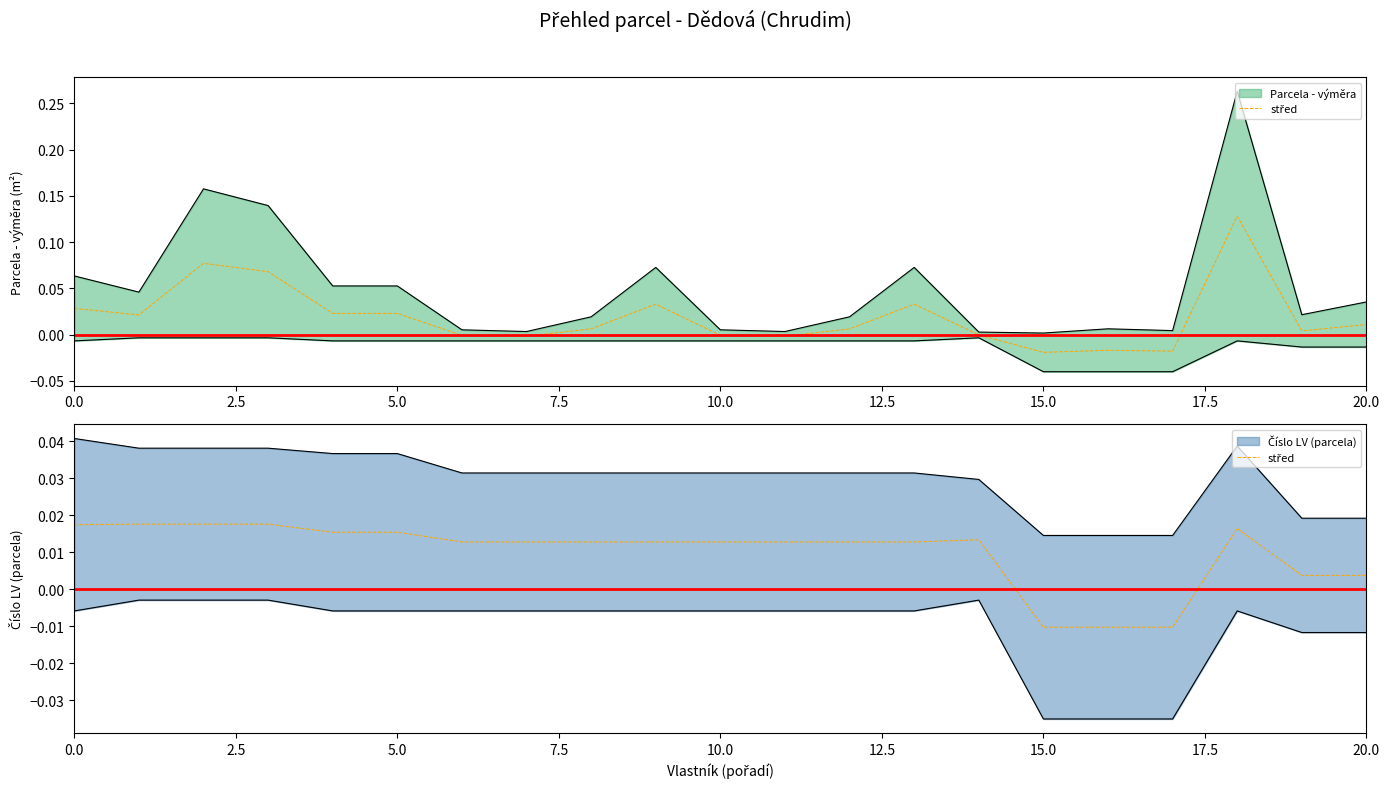

Where is the data nearest to the value 0?

19